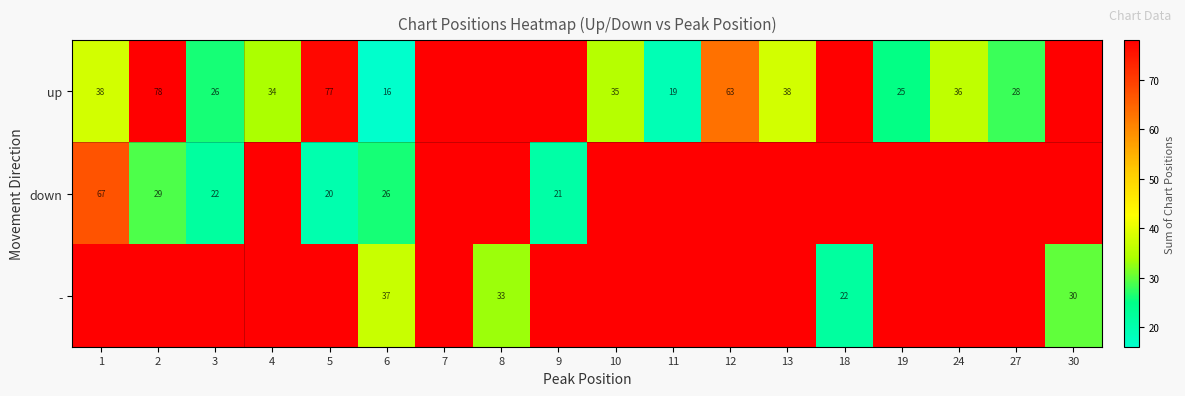

How many data points does each series have?

18